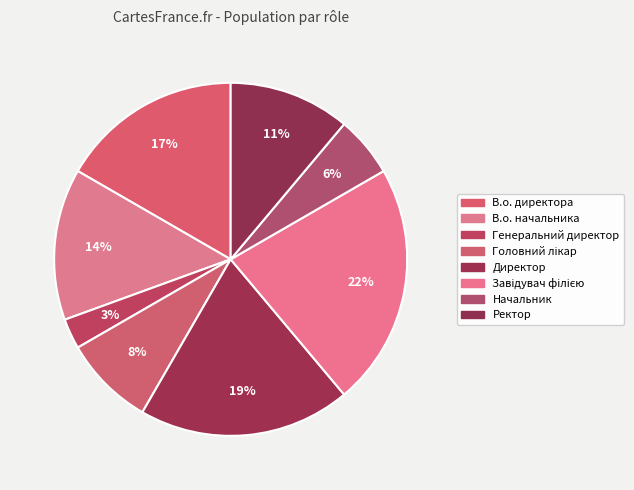

What percentage is NOT represented by В.о. директора?

83.3%